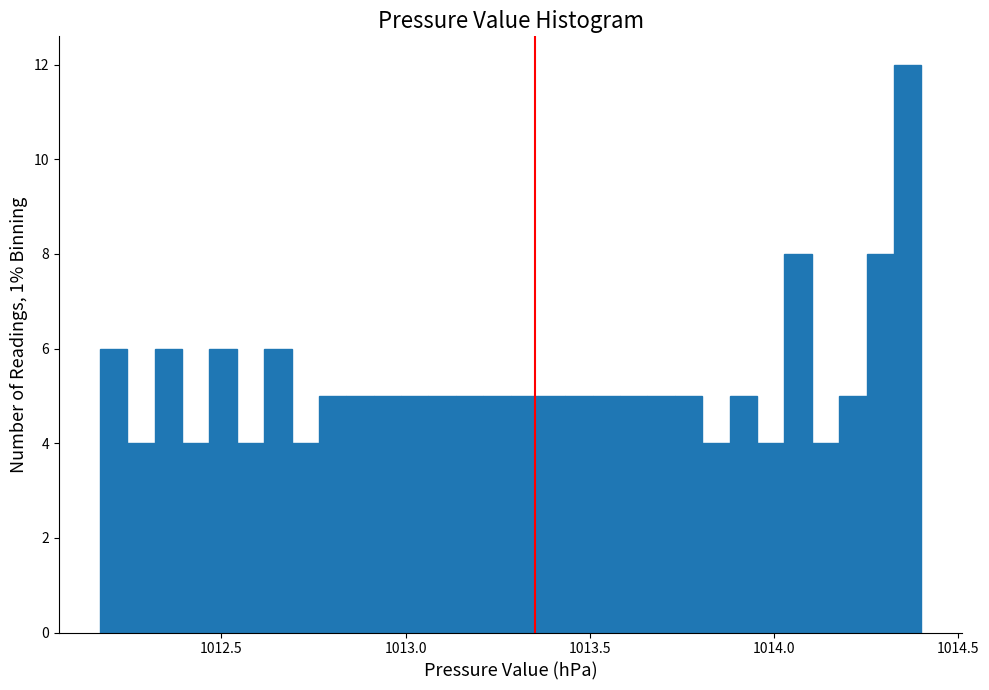

Read against the x-axis, roughly where is the centre of the tallest bar?

1014.35